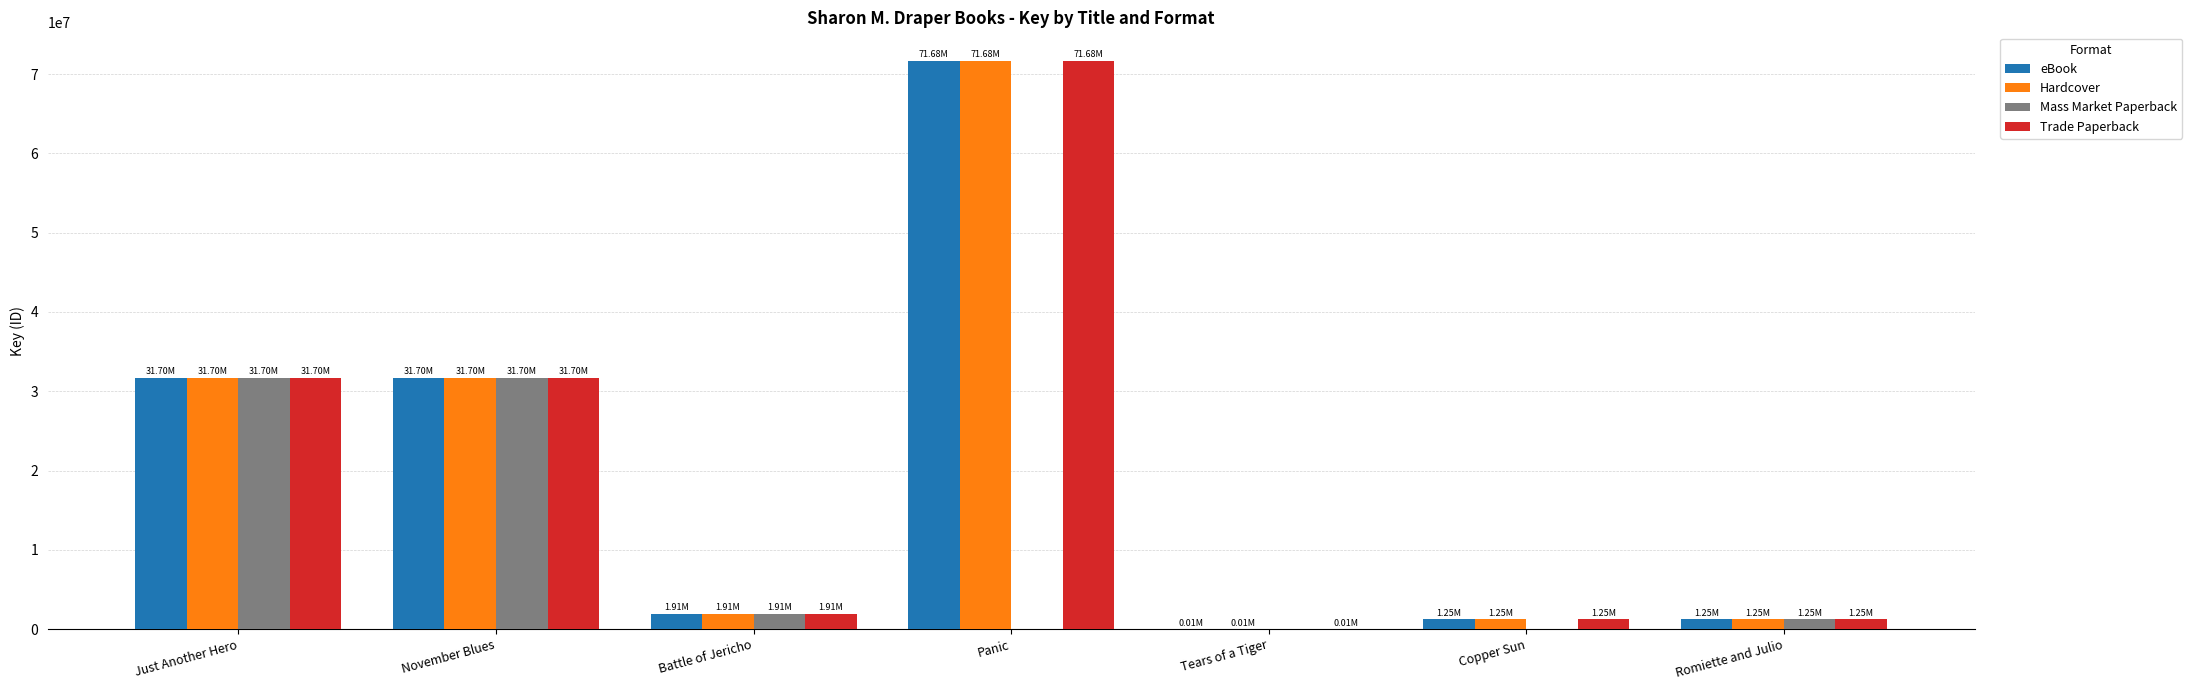

Is it true that Hardcover equals 55508043 at November Blues?

False